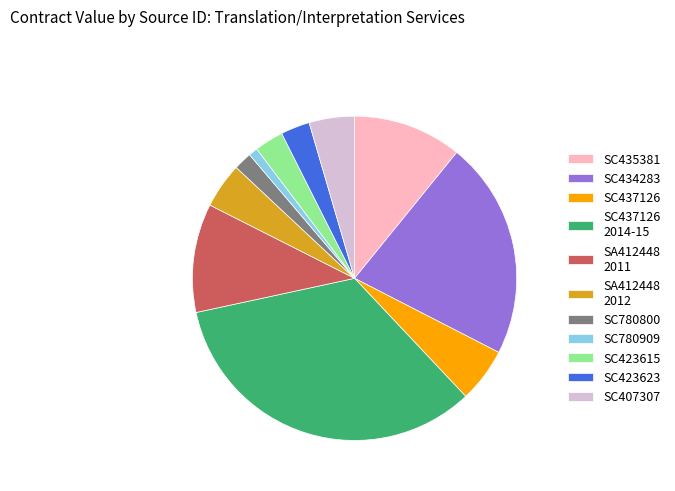

Which has a higher value, SC780800 or SC407307?

SC407307